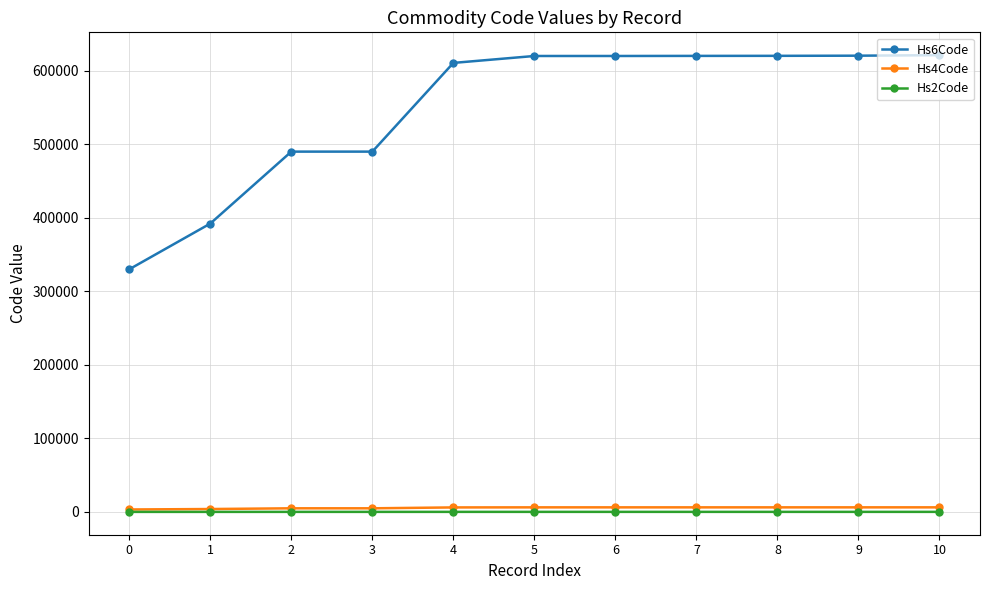

Is the value of Hs4Code at 9 greater than the value of Hs6Code at 5?

No